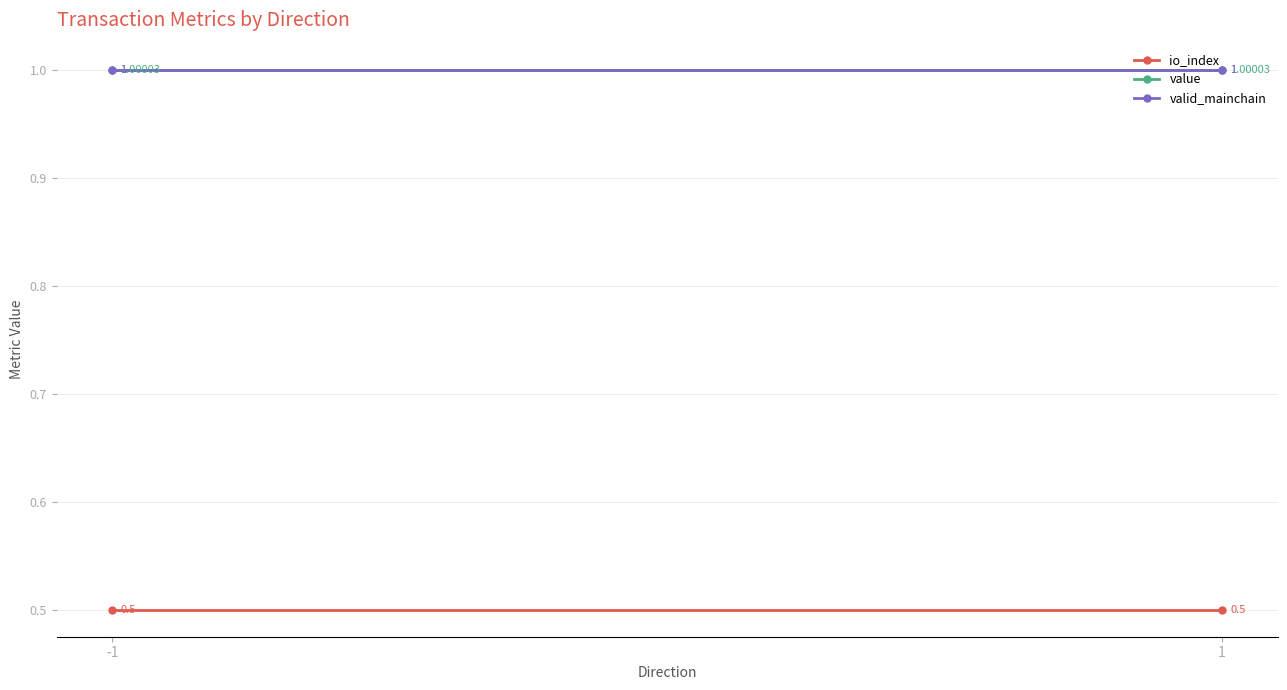

What is the value of the valid_mainchain point at the 2nd from the left?

1.0